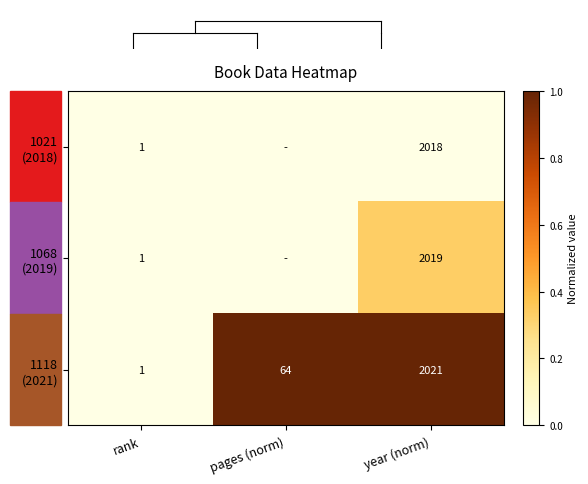

What is the spread (max minus min) of values at year (norm)?

3